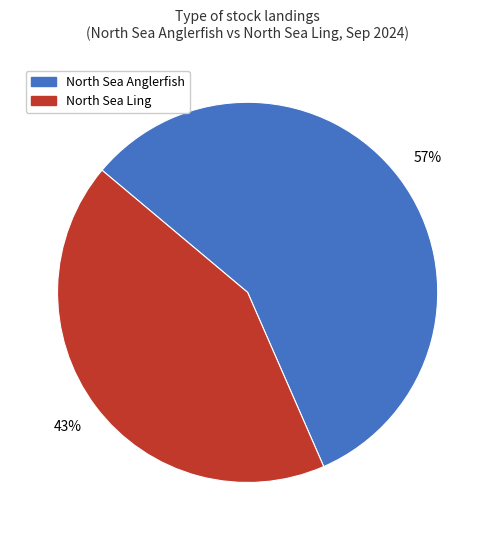

How many segments does this pie chart have?

2